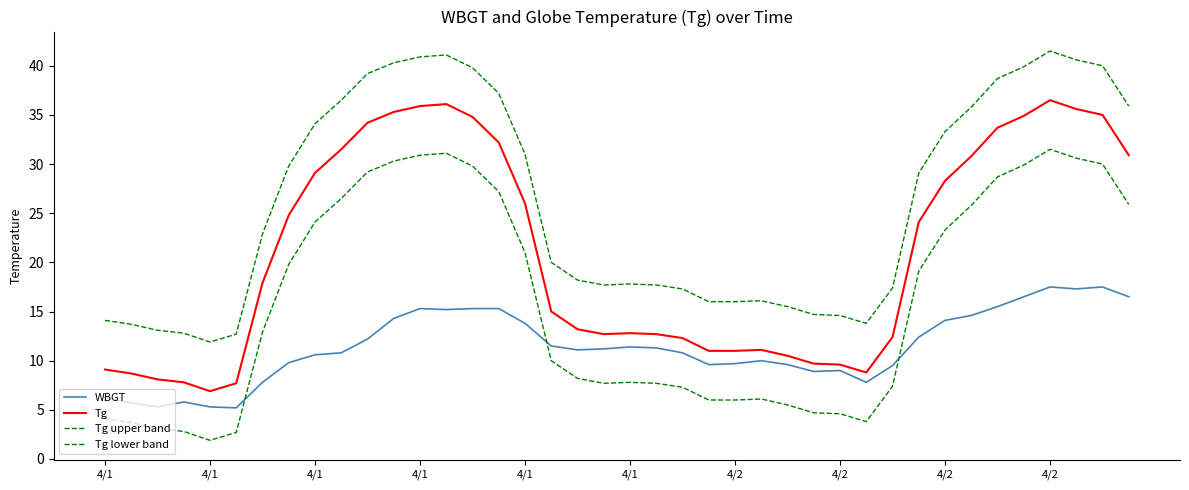

How many lines are shown in the chart?

4